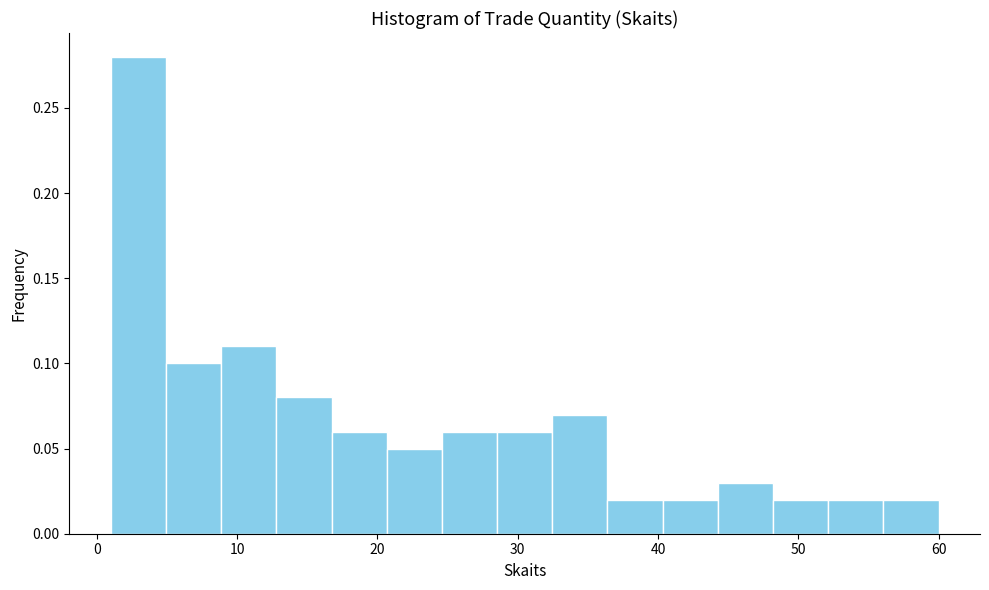

Read against the x-axis, roughly where is the centre of the tallest bar?

3